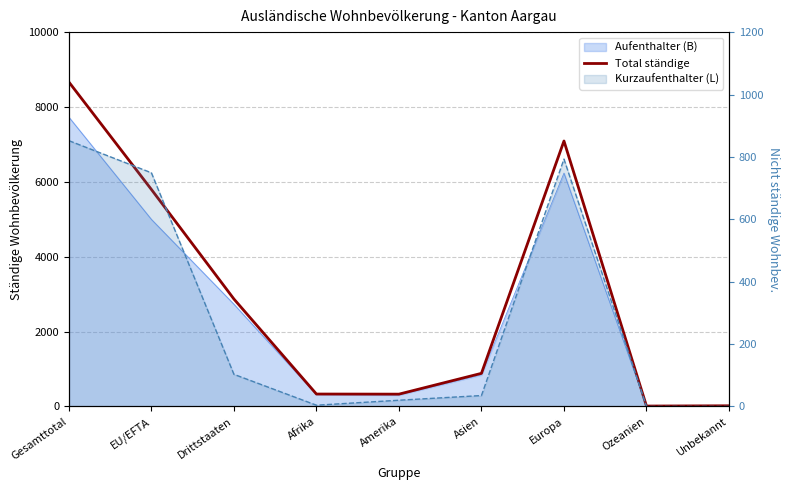

Which has a higher value, Gesamttotal or Europa?

Gesamttotal